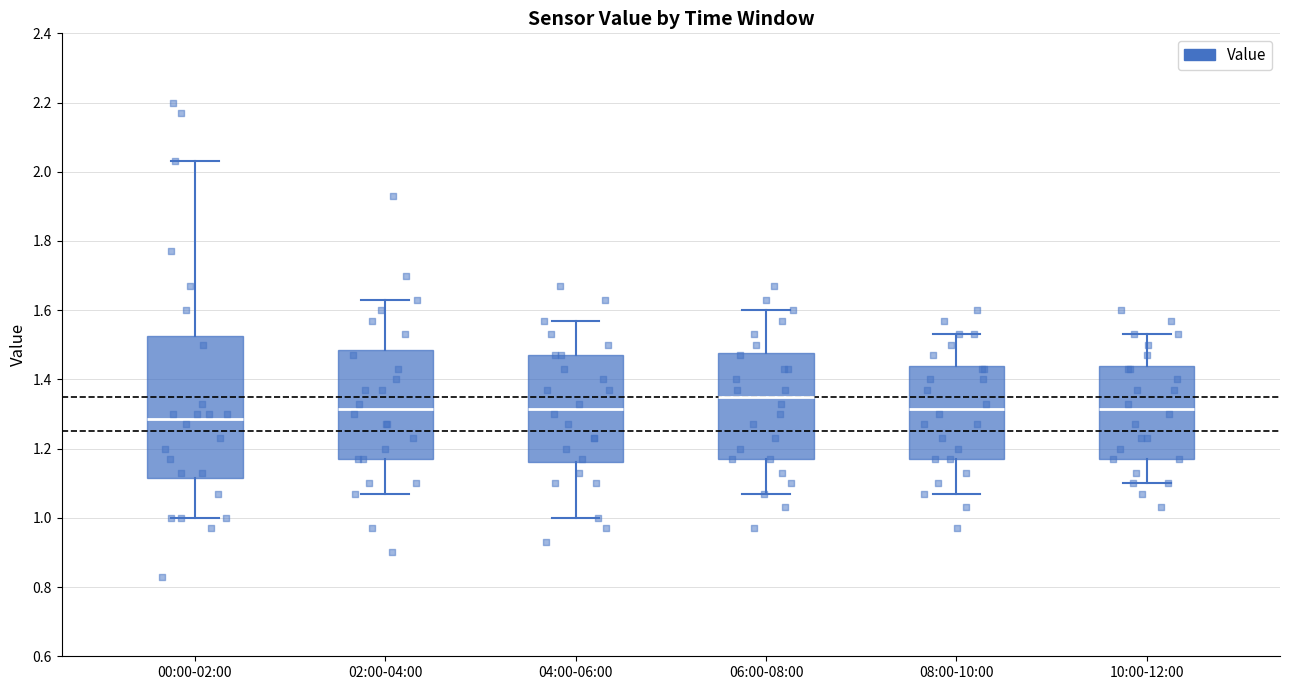

Reading left to right, transcribe this box plot: for each box, give where its median line is, the range the box spans, and where its two whiskers end, as read against the y-axis. The values are not printed on the chart, so give them approximately, as read against the axis.

00:00-02:00: median 1.28, box 1.12 to 1.52, whiskers 1.00 to 2.04
02:00-04:00: median 1.32, box 1.18 to 1.48, whiskers 1.08 to 1.64
04:00-06:00: median 1.32, box 1.16 to 1.48, whiskers 1.00 to 1.58
06:00-08:00: median 1.36, box 1.18 to 1.48, whiskers 1.08 to 1.60
08:00-10:00: median 1.32, box 1.18 to 1.44, whiskers 1.08 to 1.54
10:00-12:00: median 1.32, box 1.18 to 1.44, whiskers 1.10 to 1.54